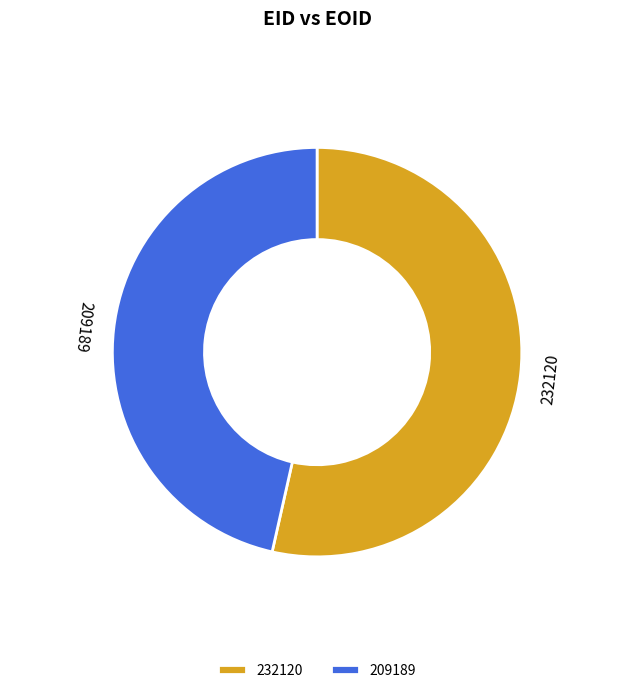

Rank the categories by value from lowest to highest.

209189, 232120